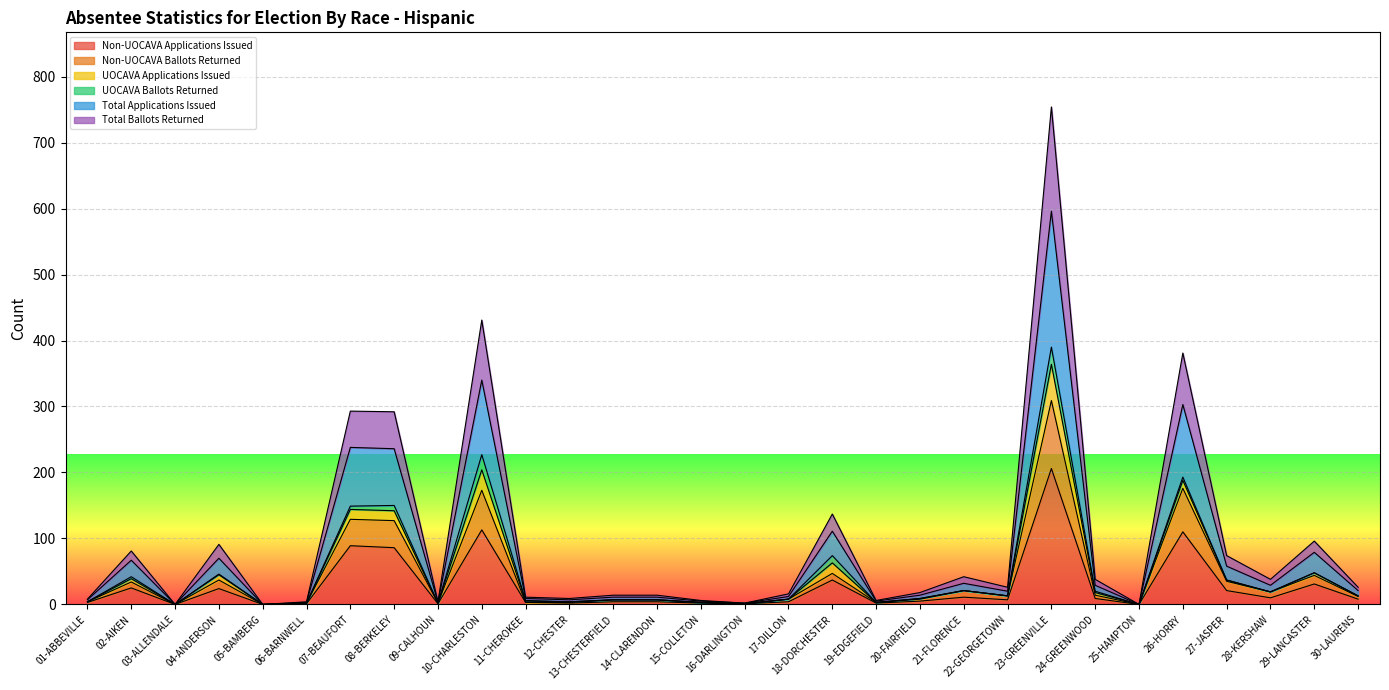

What is the average value of the Total Applications Issued series?

47